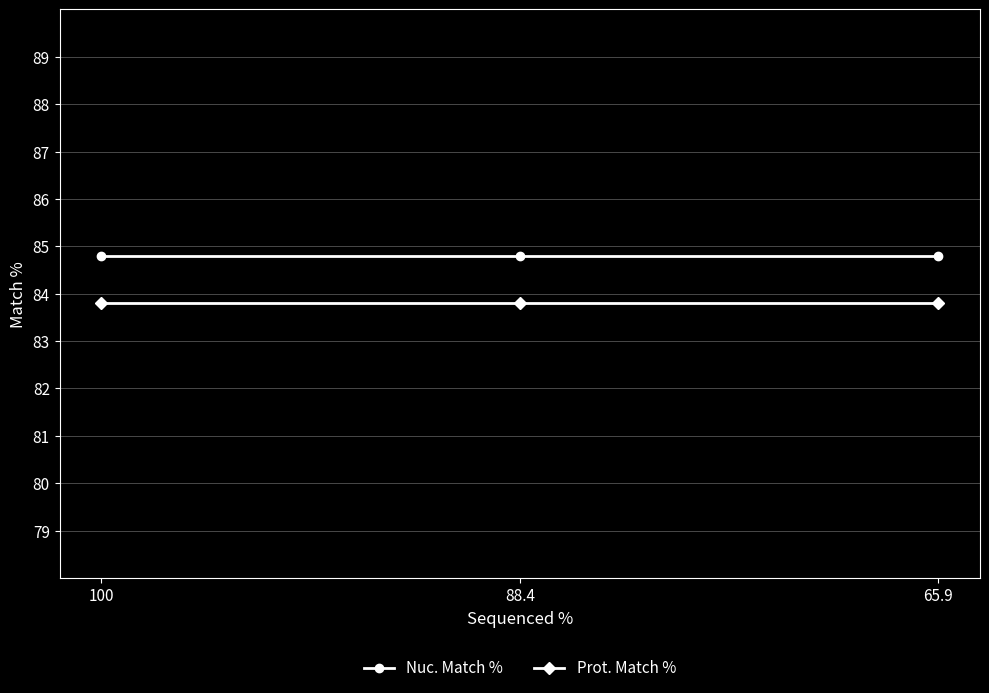

How many data points does each series have?

3